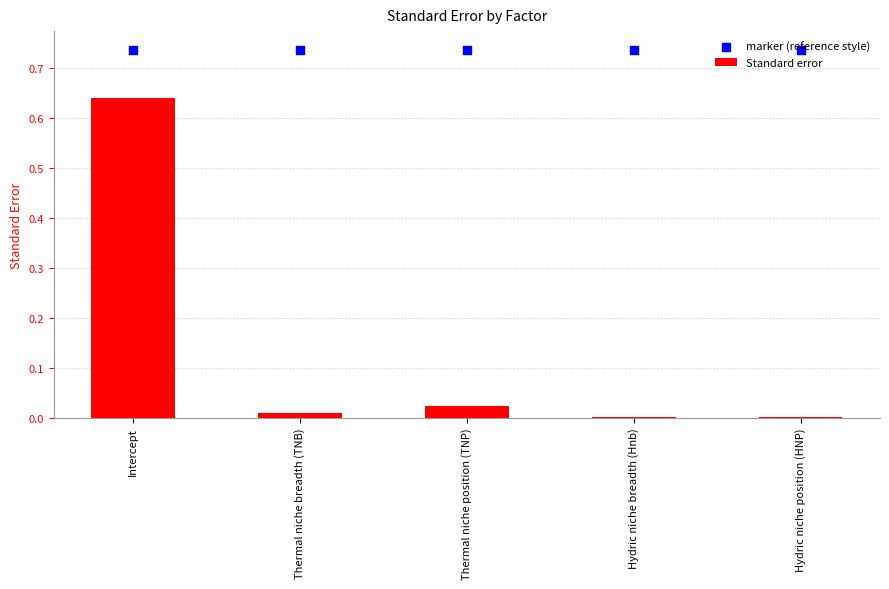

What are all the series names shown in the legend?

Standard error, marker (reference style)